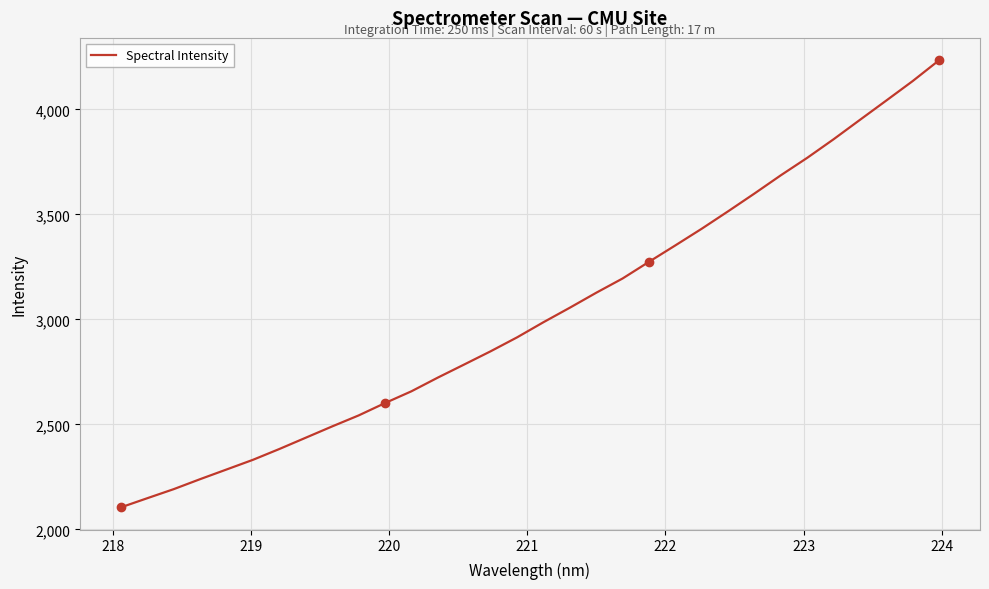

What is the greatest value displayed?

4233.8